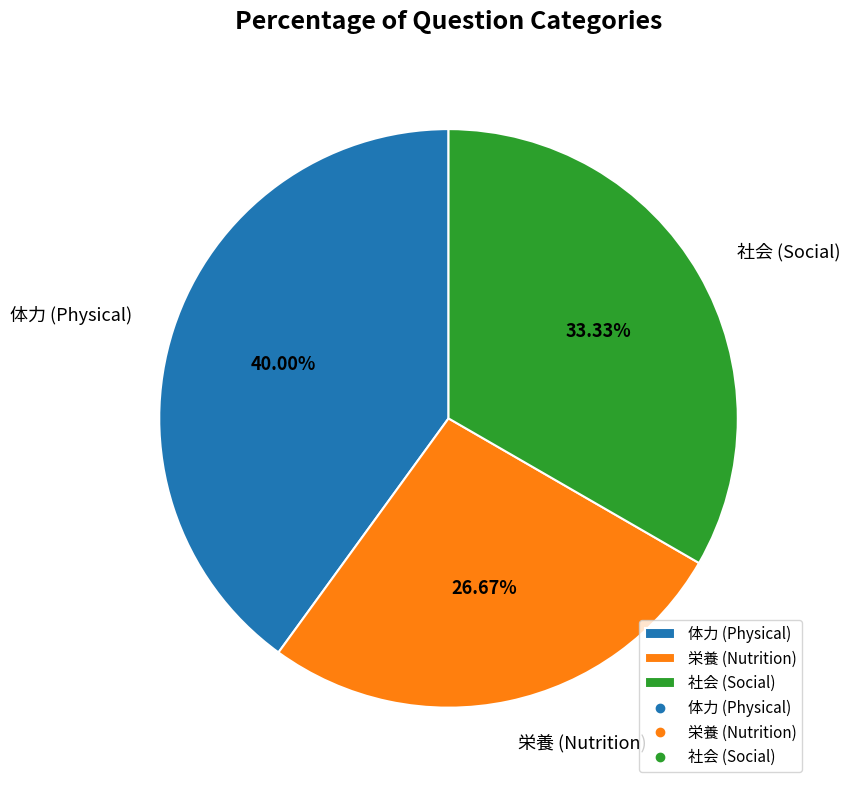

Is it true that 社会 is 33% of the pie?

True